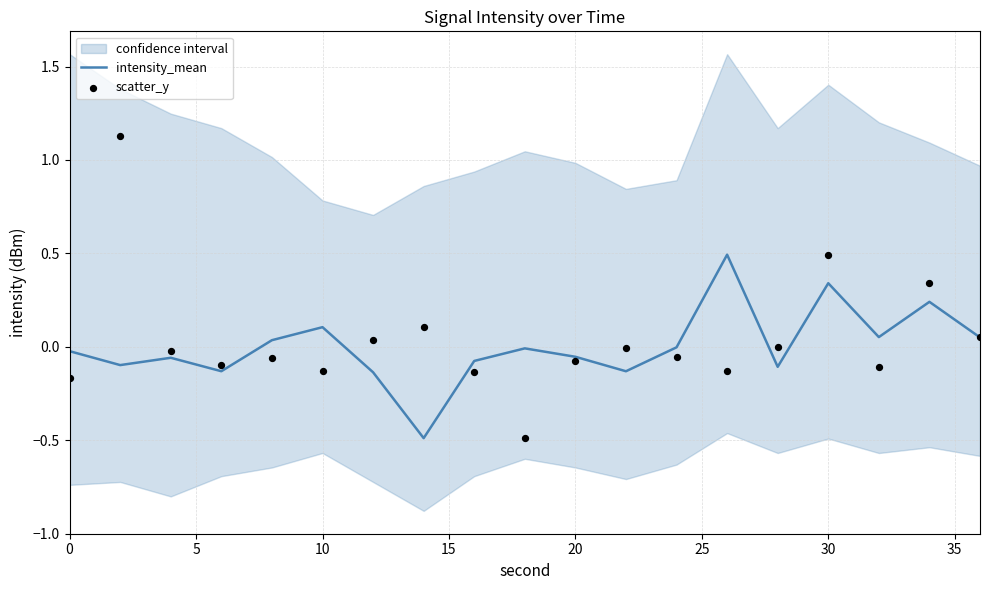

At how many categories does at least one series exceed 1?

1